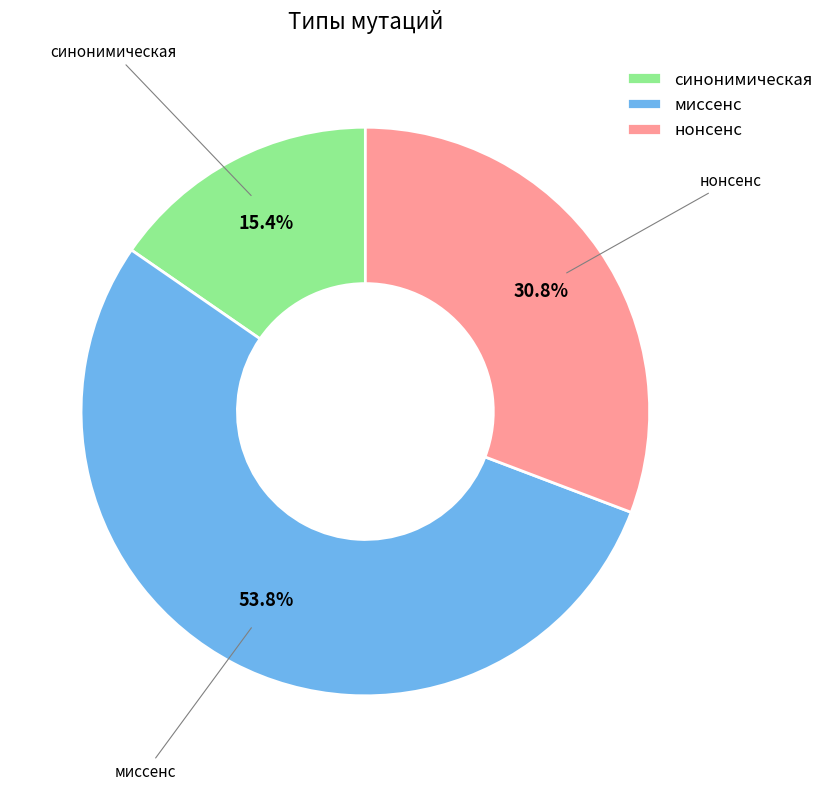

Rank the categories by value from lowest to highest.

синонимическая, нонсенс, миссенс